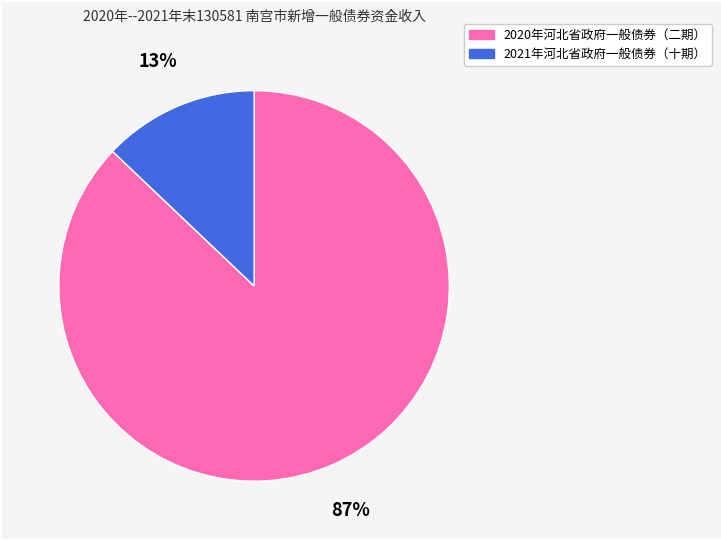

Count the number of slices in the pie.

2